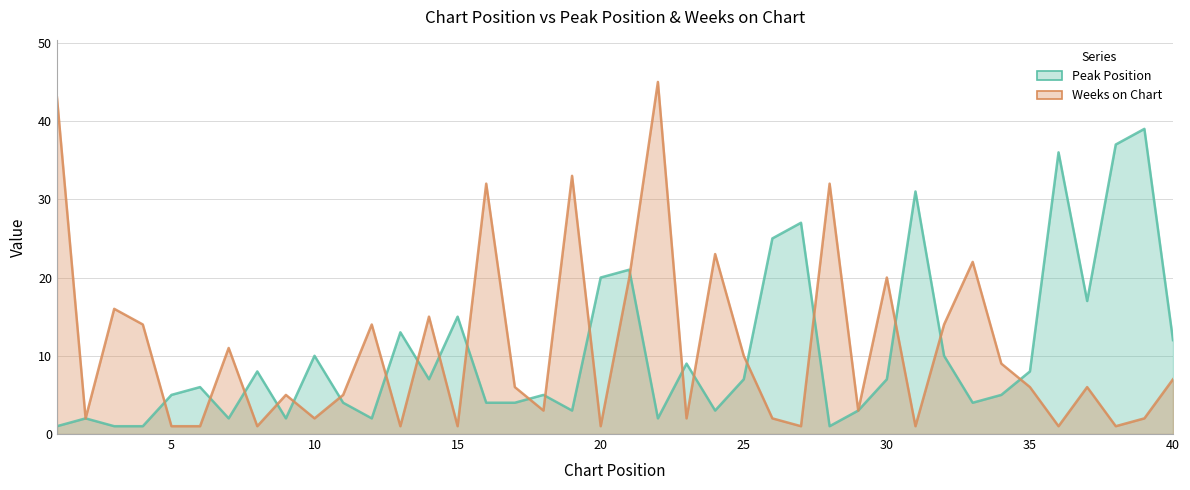

At which label is Peak Position closest to 20?

20